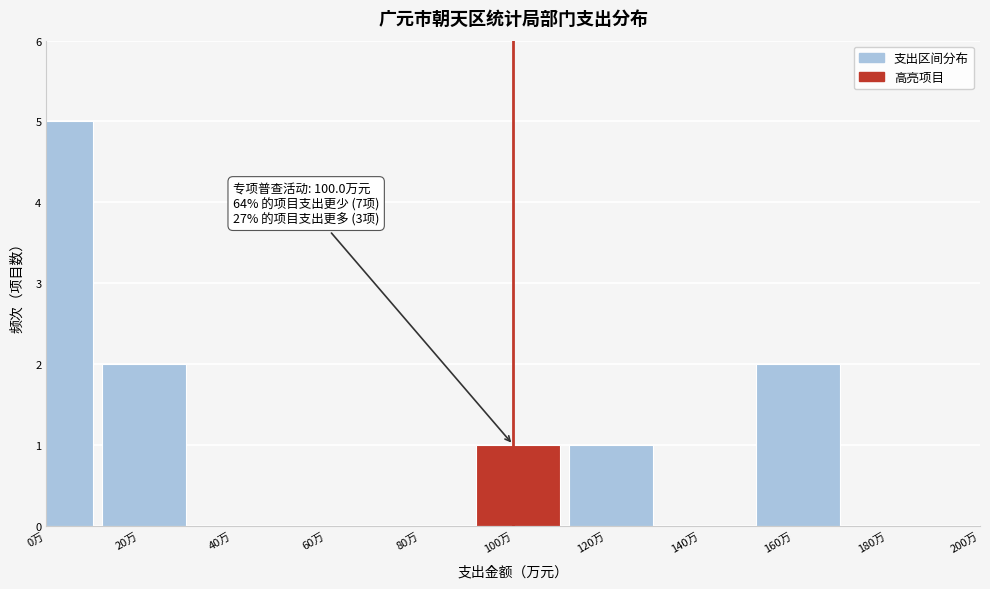

Reading left to right, extract all data points from this chart.

0万=5	20万=2	40万=0	60万=0	80万=0	100万=1	120万=1	140万=0	160万=2	180万=0